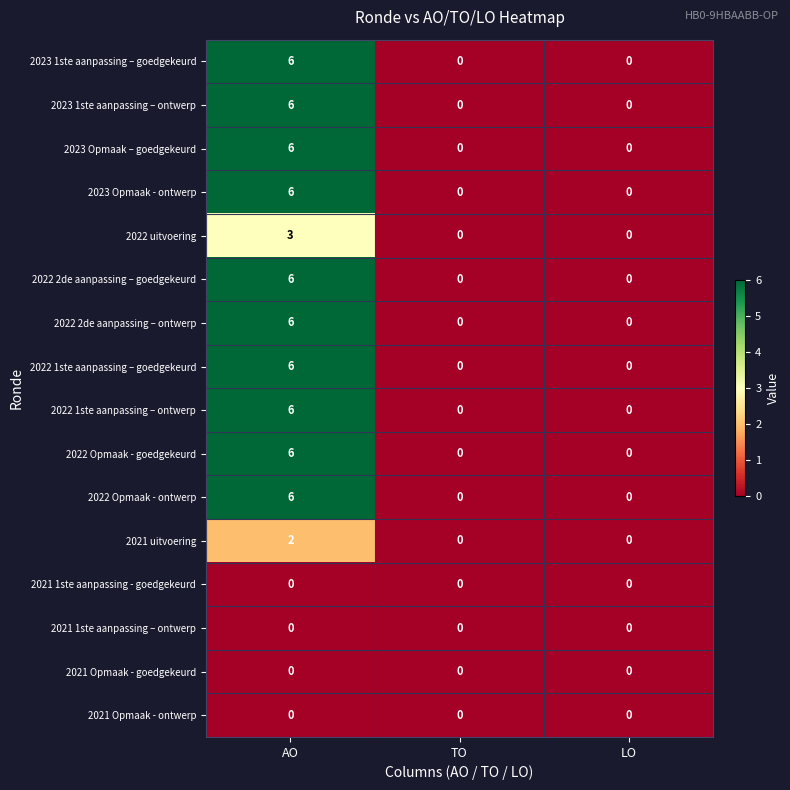

What is the total value across all series at AO?

65